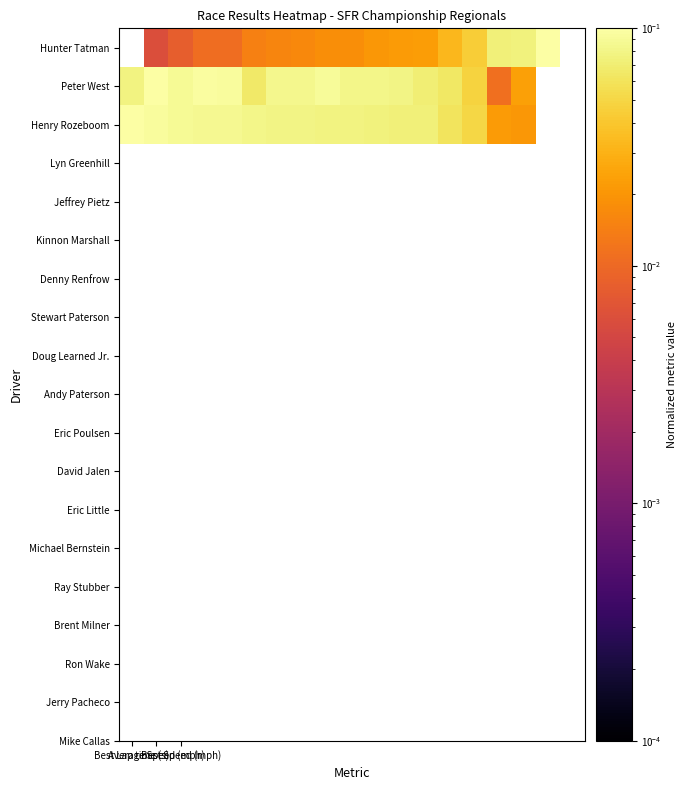

What is the total value across all series at 14?

0.1